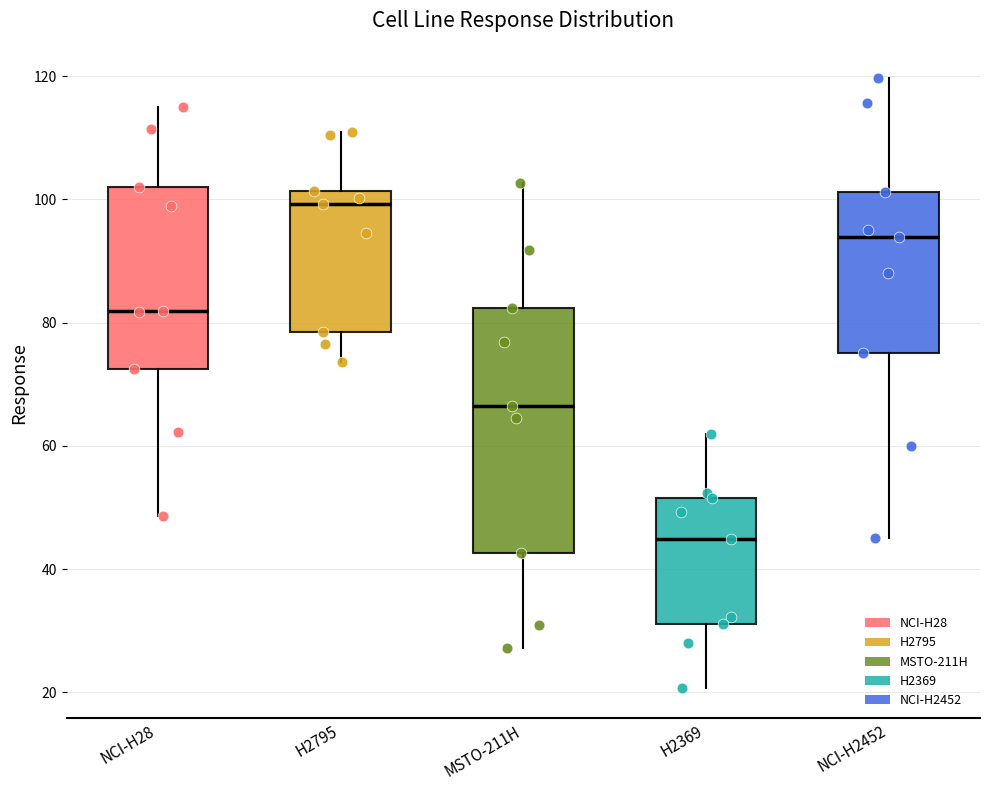

Which box's median line is the highest?

H2795